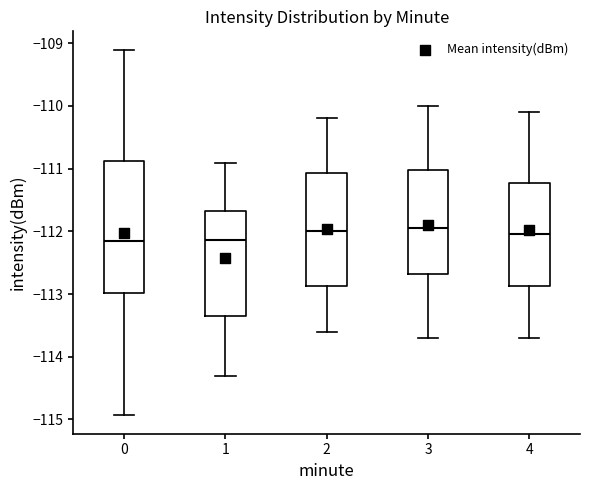

Where does the lower whisker of the box at x = 1 end on the y-axis? The values are not printed on the chart, so give them approximately, as read against the axis.

-114.3